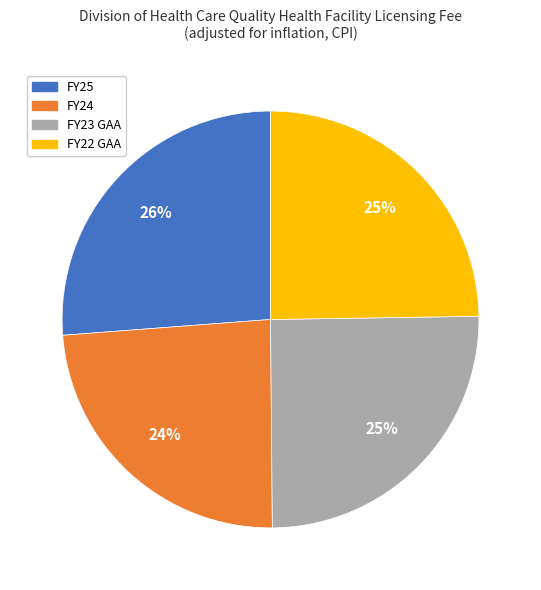

To the nearest percent, what is the average slice percentage?

25%